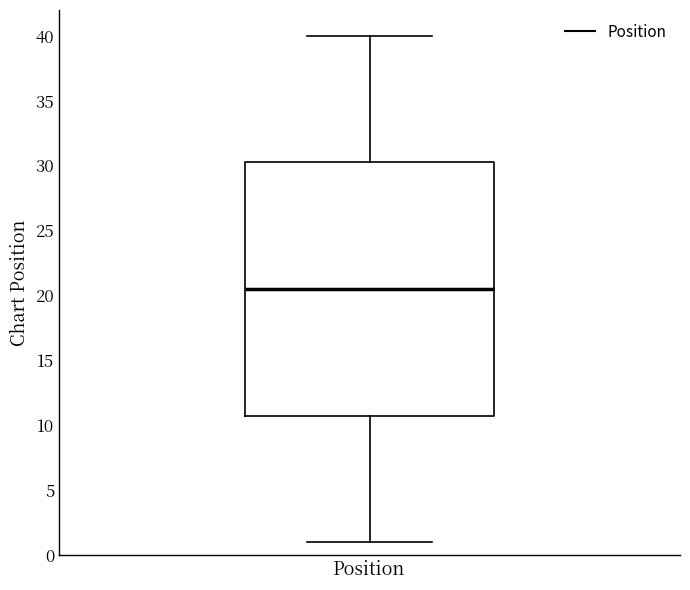

Transcribe this box plot: give where the median line is, the range the box spans, and where the two whiskers end, as read against the y-axis. The values are not printed on the chart, so give them approximately, as read against the axis.

median 20.5, box 11.0 to 30.5, whiskers 1.0 to 40.0